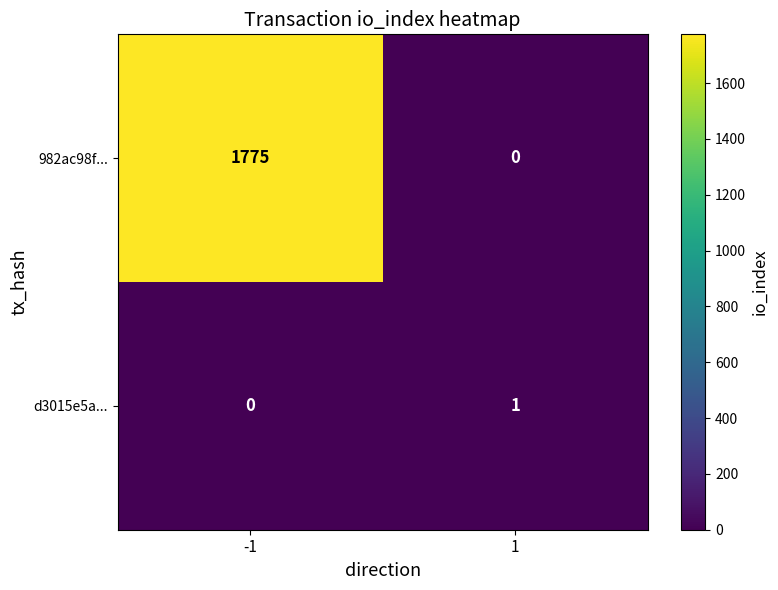

Which series changed the most between -1 and 1?

982ac98f...